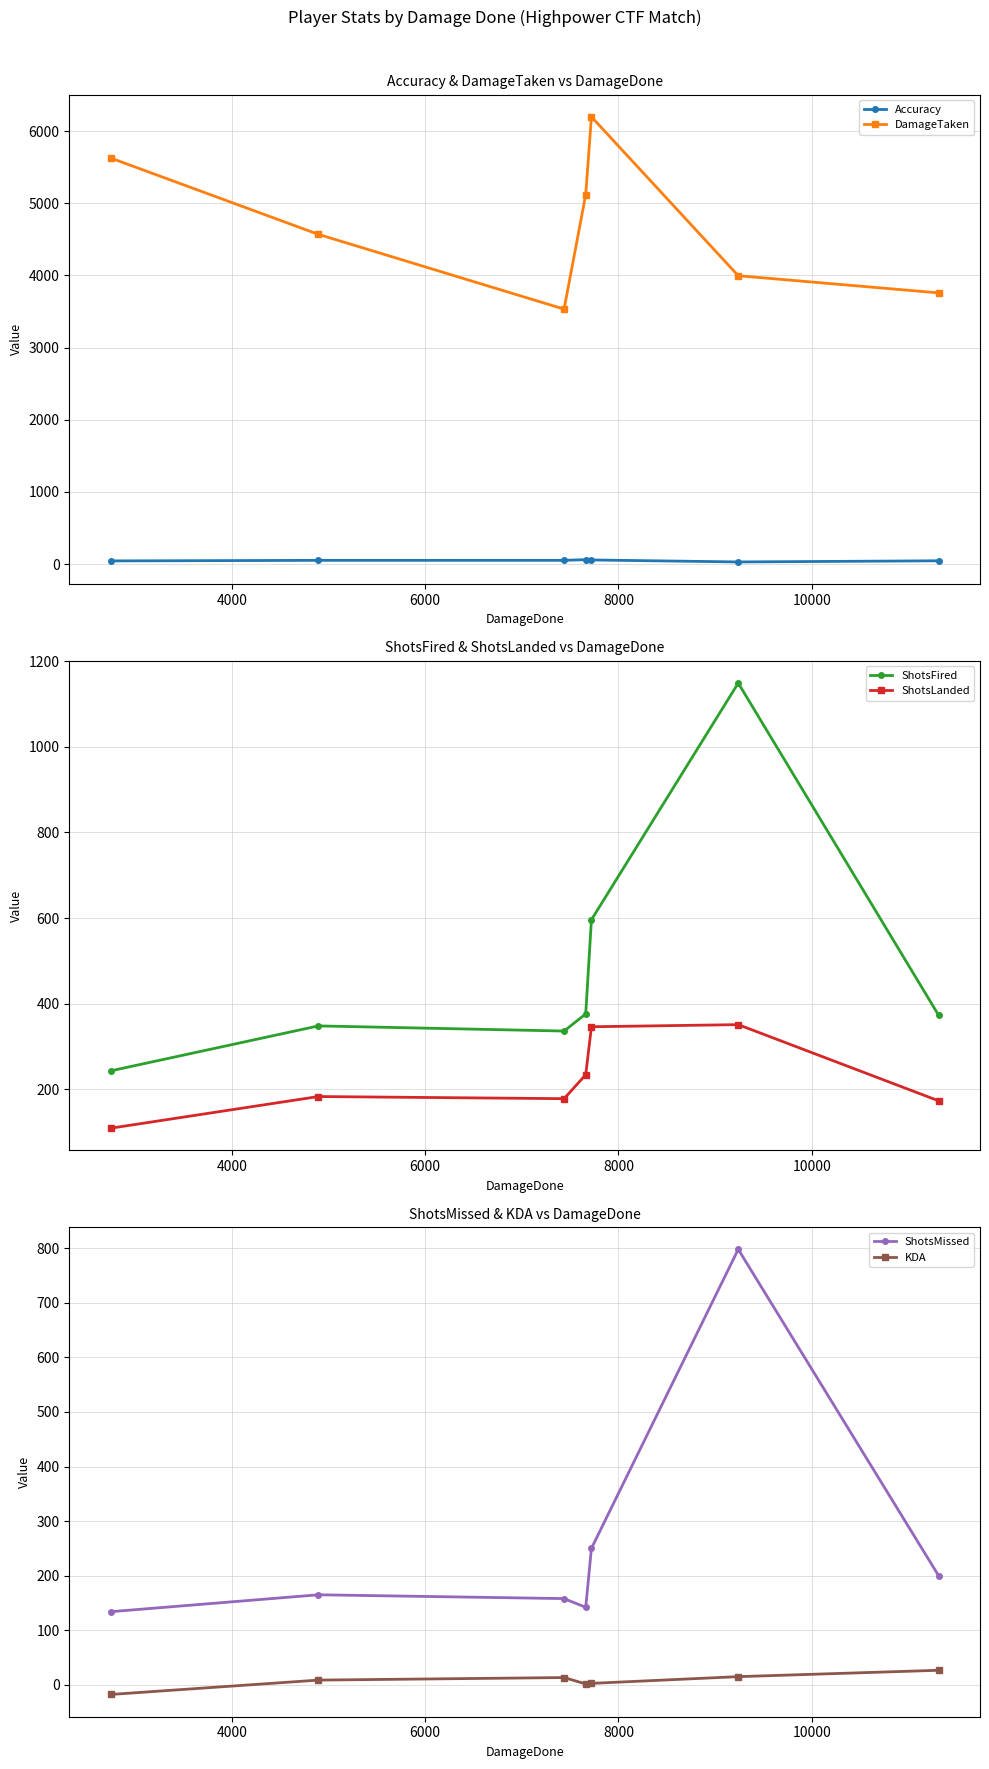

Rank the series by their maximum value, from highest to lowest.

DamageTaken, ShotsFired, ShotsMissed, ShotsLanded, Accuracy, KDA